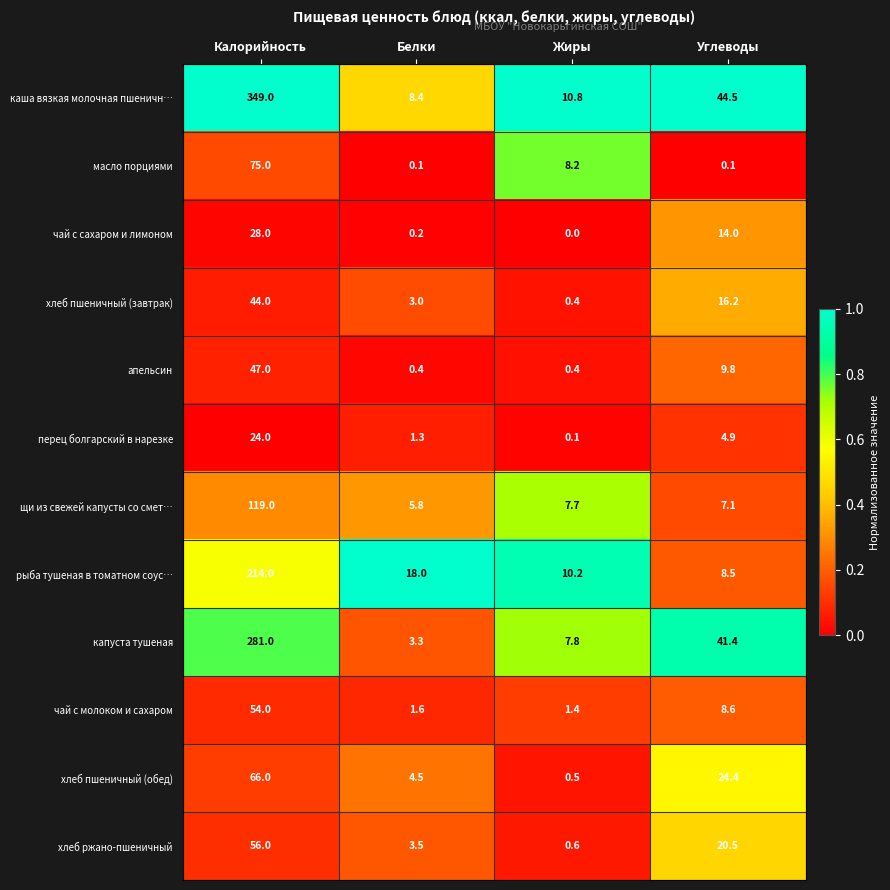

Which series changed the most between Белки and Жиры?

масло порциями